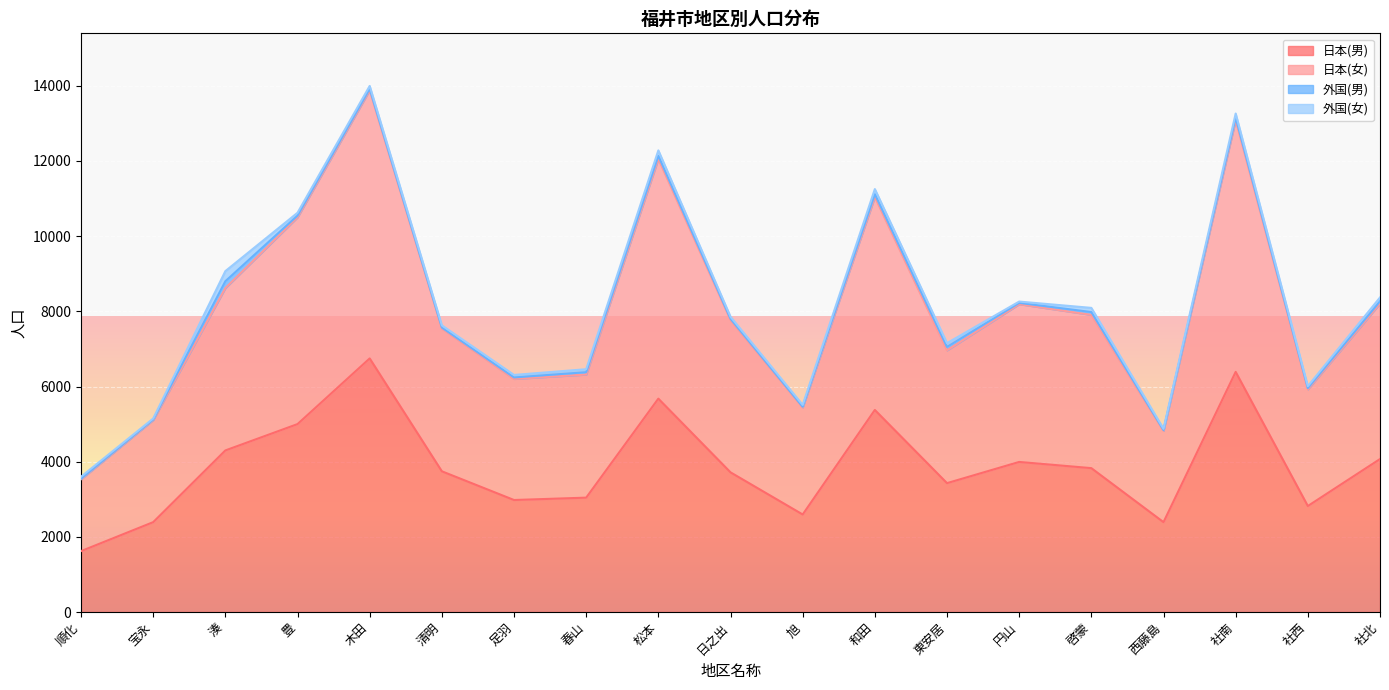

How many lines are shown in the chart?

4